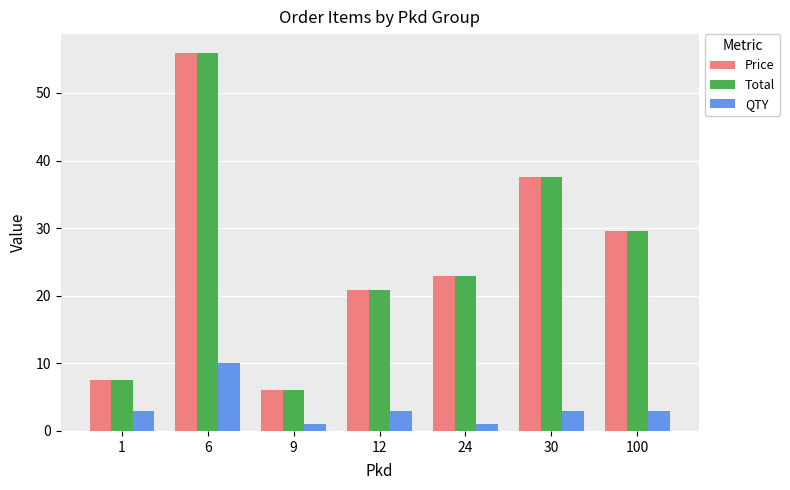

How many bars are there in each group?

3